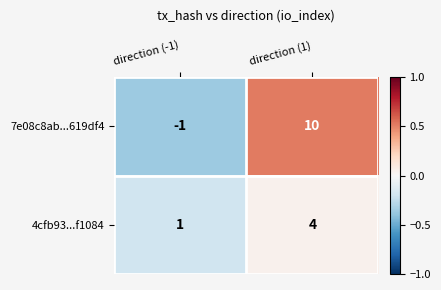

Reading left to right, extract all data points from this chart.

7e08c8ab...619df4: -1	10
4cfb93...f1084: 1	4